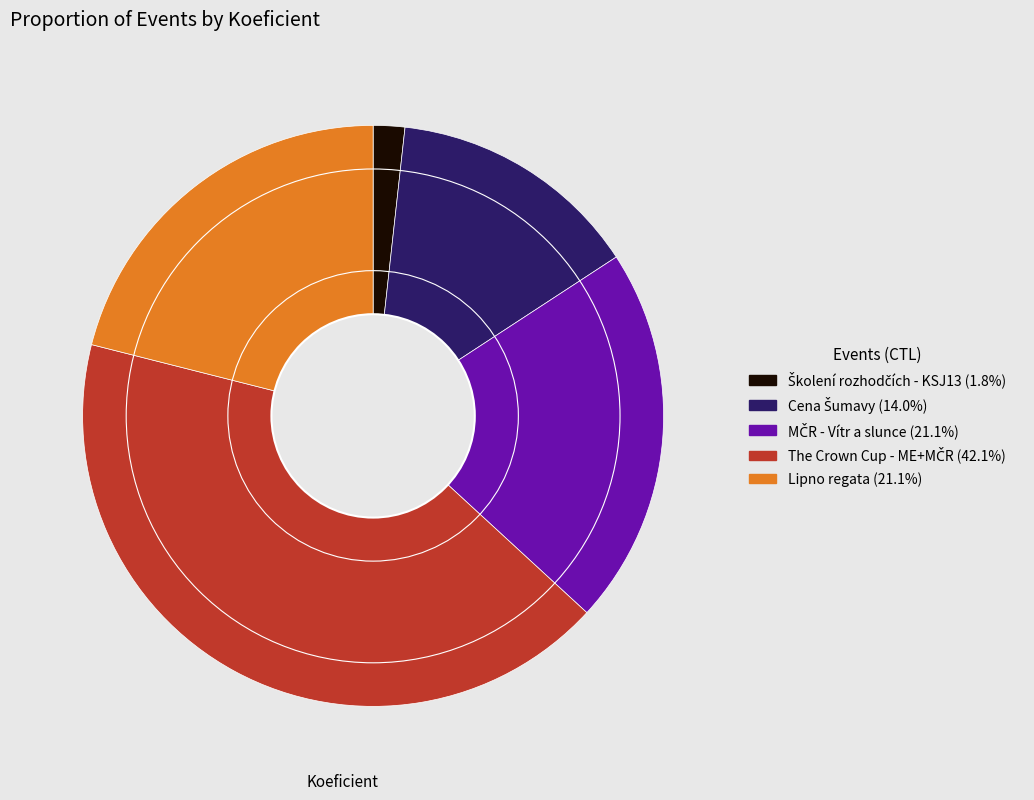

Is there a majority slice in this chart?

No